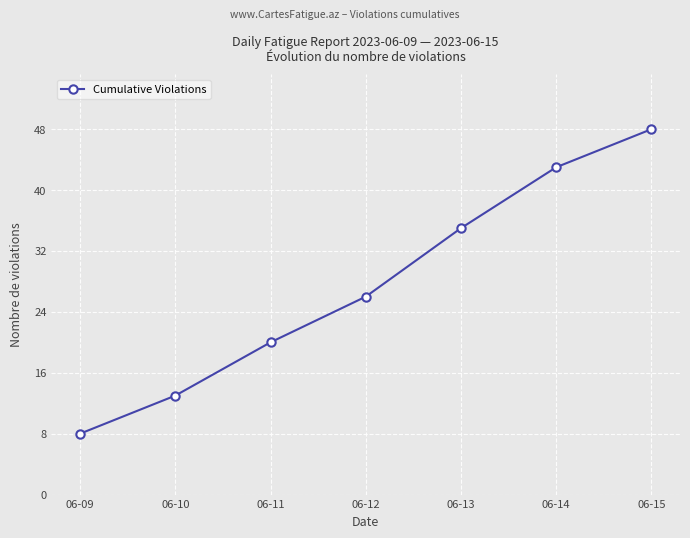

How many distinct data groups are displayed?

1